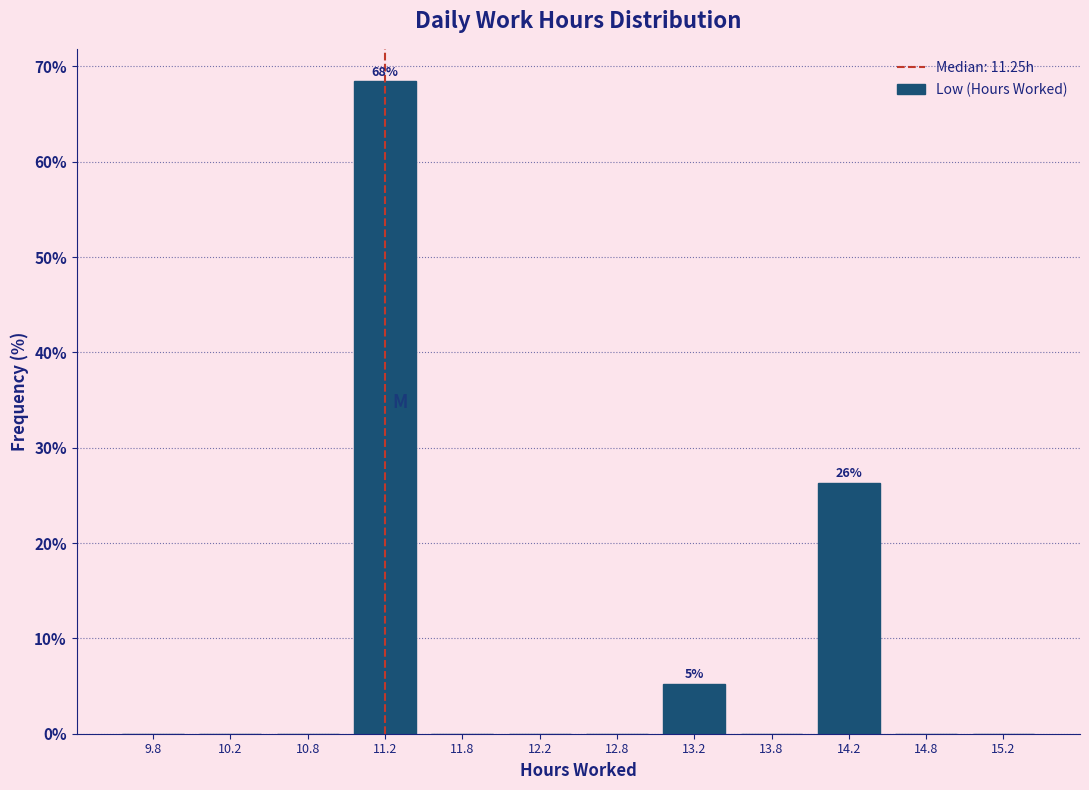

Which range on the x-axis has the tallest bar?

11.0 to 11.5